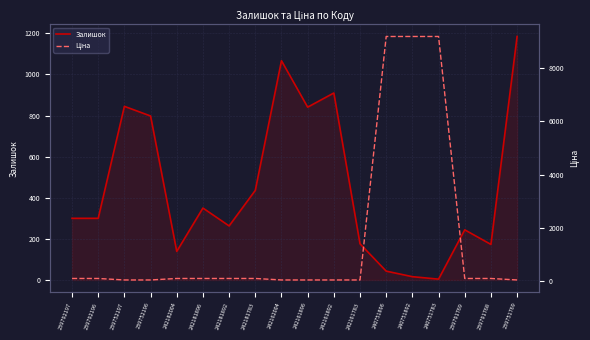

List the labels in order of Залишок value, smallest first.

240751783, 240751892, 240751896, 242182004, 239791768, 242161783, 239791769, 242181892, 239792197, 239792196, 242181896, 242181783, 239752196, 242161896, 239752197, 242161892, 242162004, 239751769